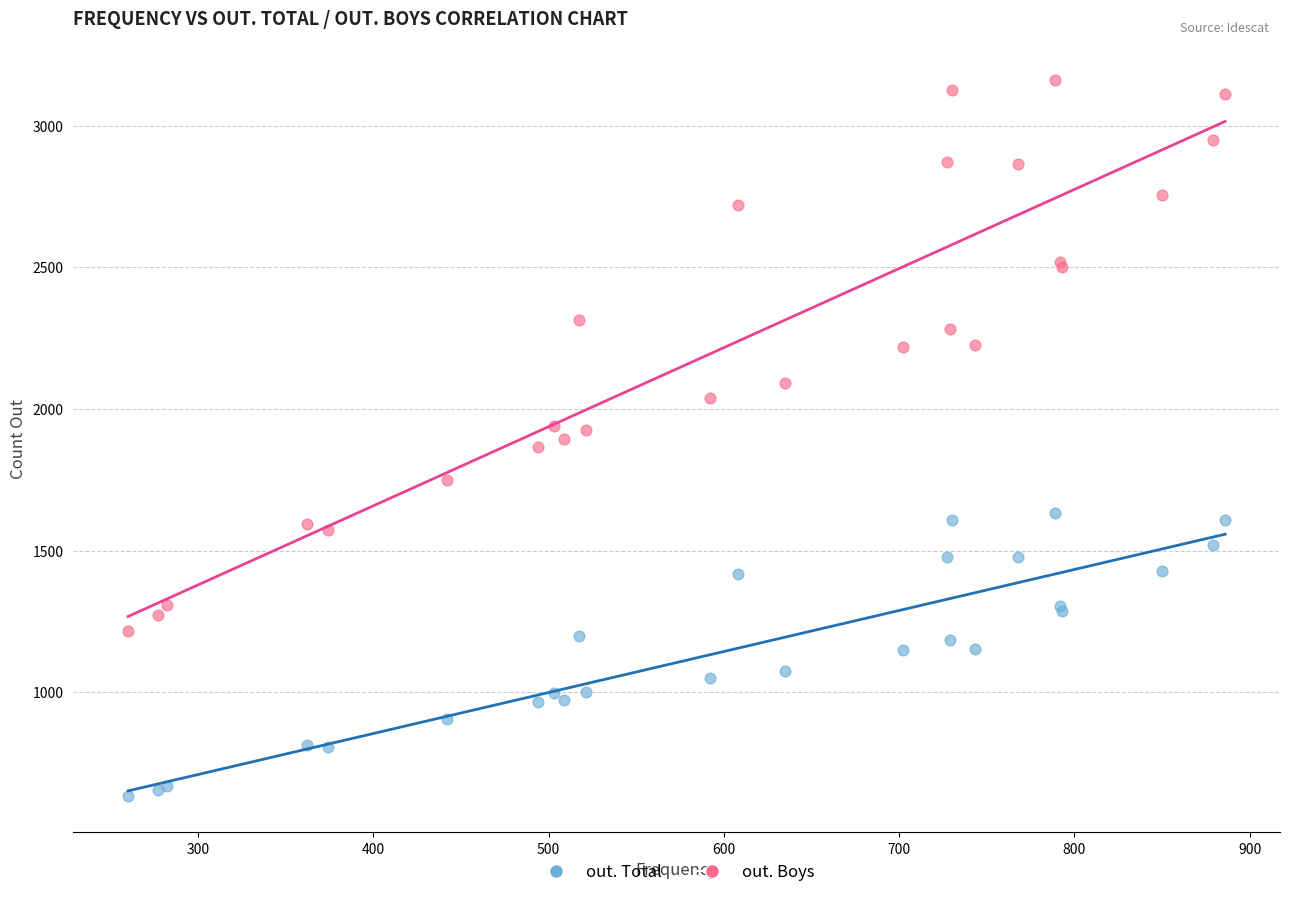

Which series contains the highest Y value?

out. Boys